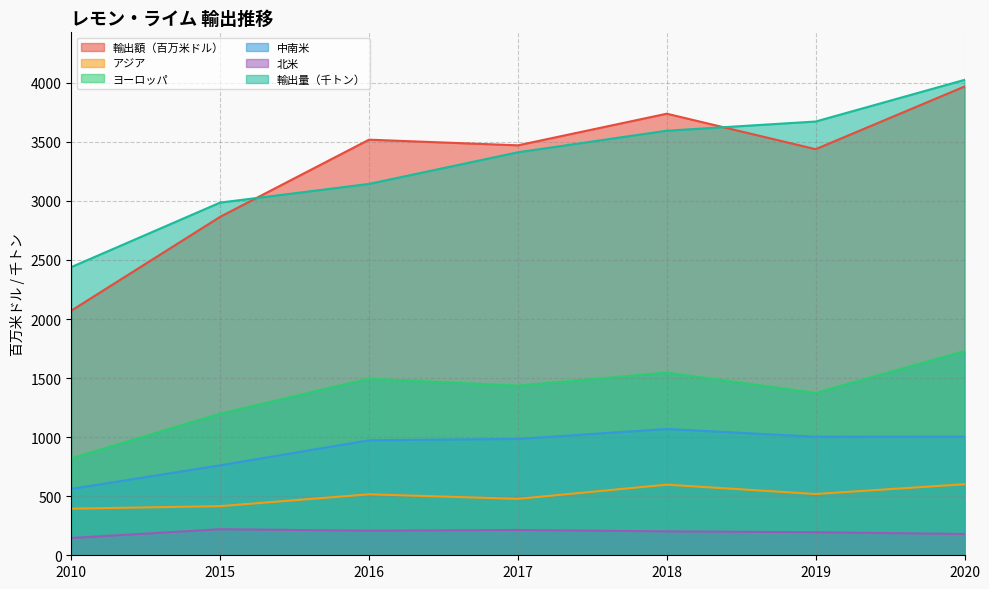

Where does the 北米 series first go above 202?

2015